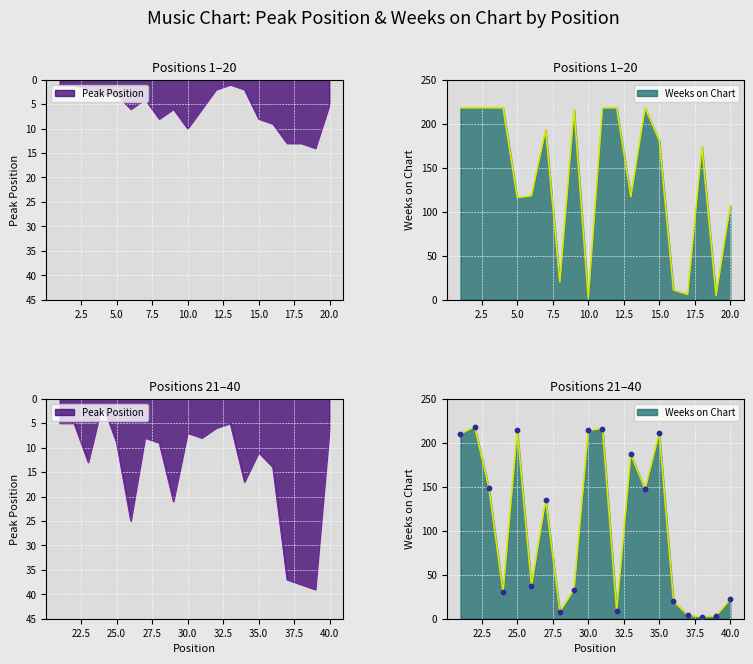

What is the total value across all series at 21?

215